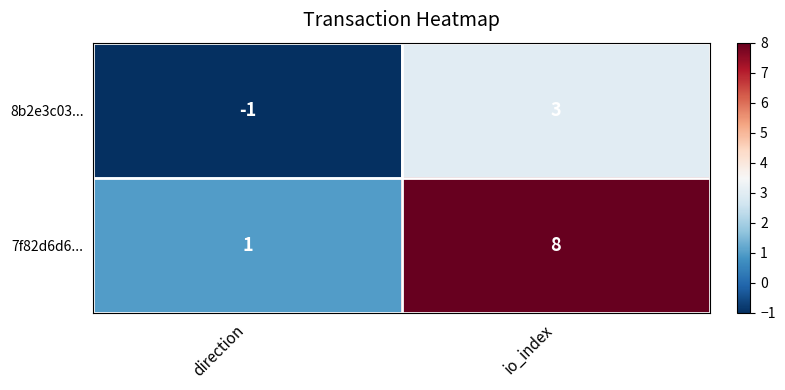

Rank the series by their maximum value, from highest to lowest.

7f82d6d6..., 8b2e3c03...